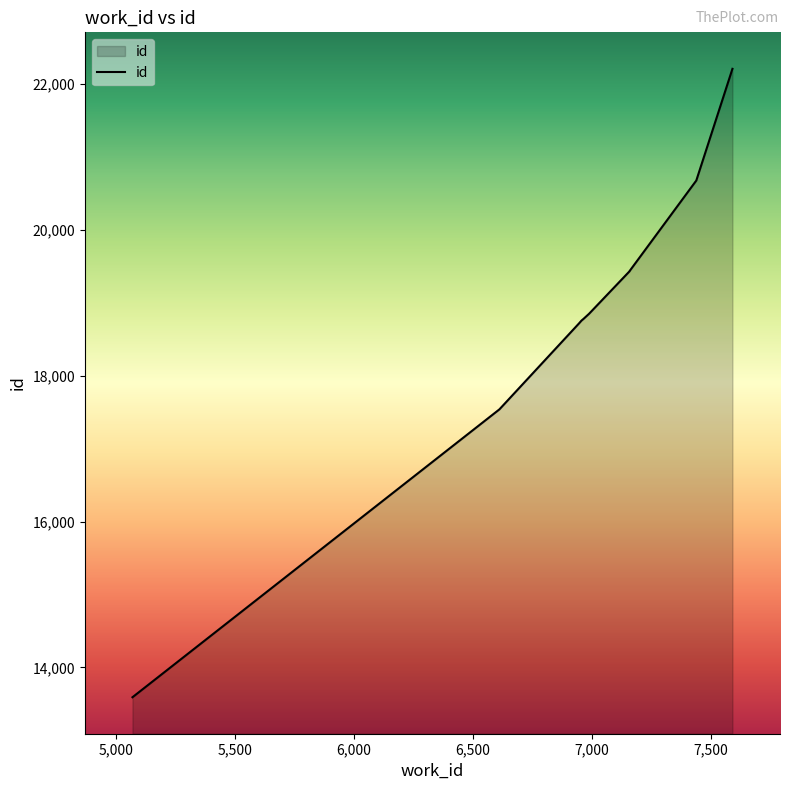

Reading left to right, transcribe all the data shown in this chart.

13592	17537	18716	18753	18778	18847	19432	19435	20673	22204